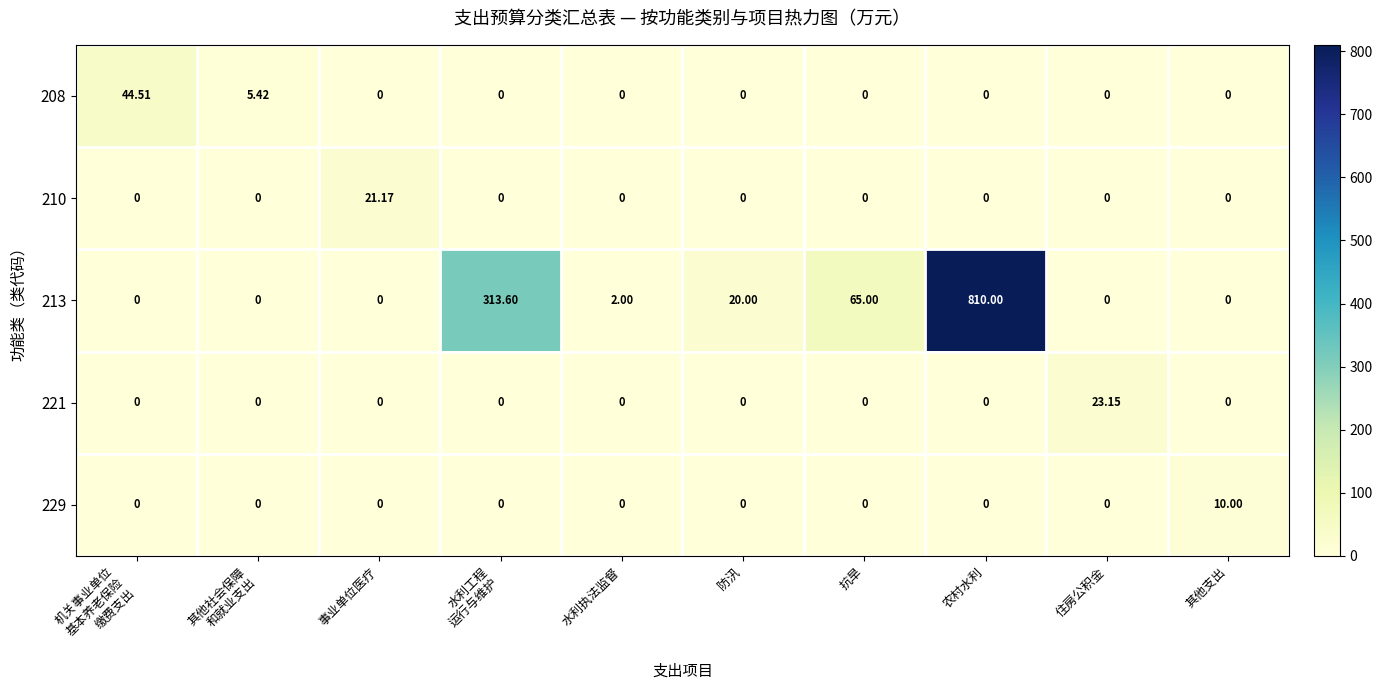

Which category has the highest value across all series?

农村水利